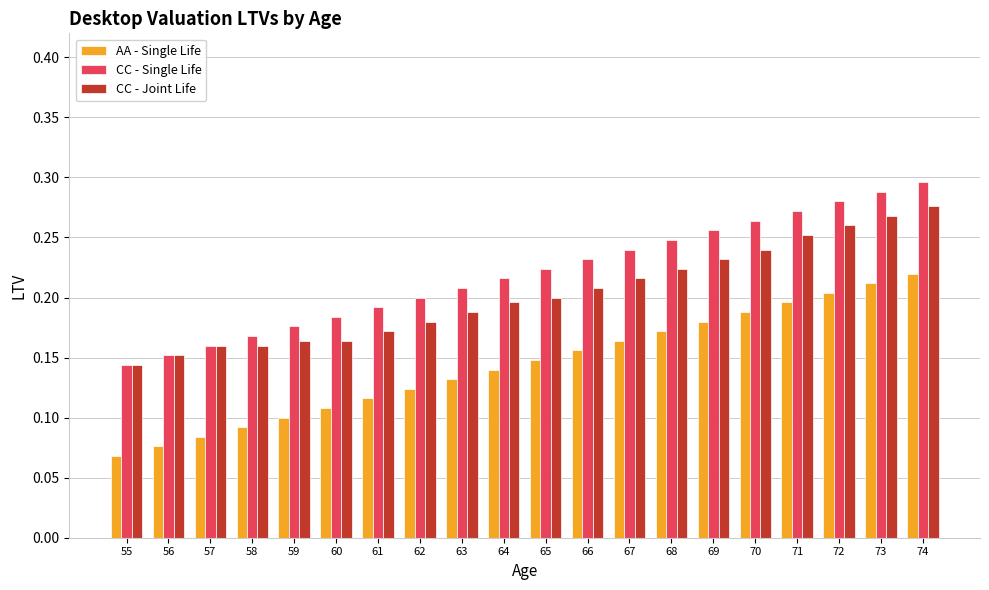

At which category is the sum across all series the highest?

74